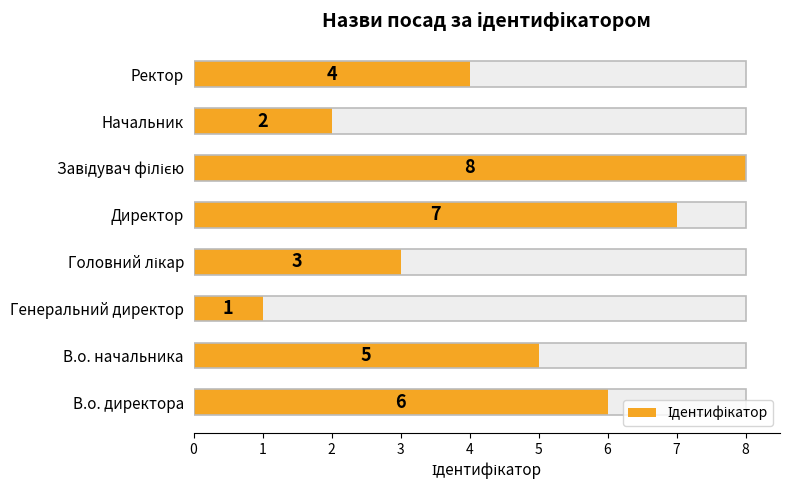

How many data points does each series have?

8